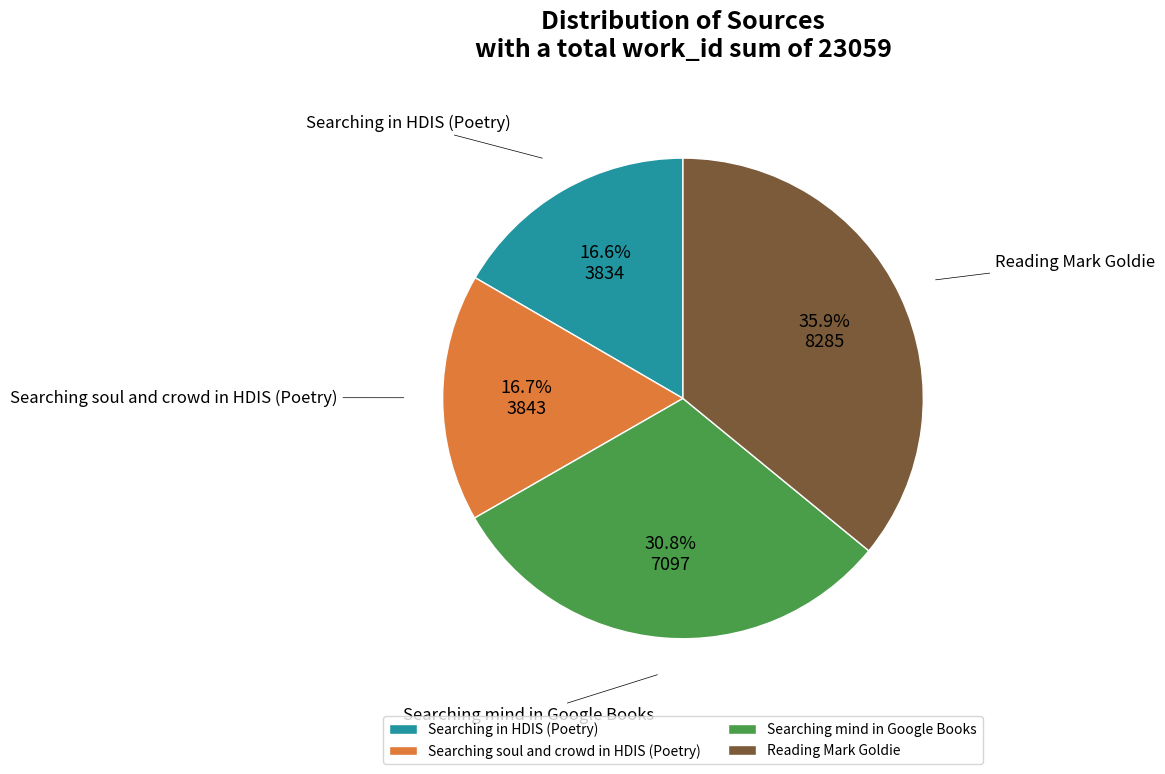

The Searching in HDIS (Poetry) slice represents 17% of the pie. True or false?

True